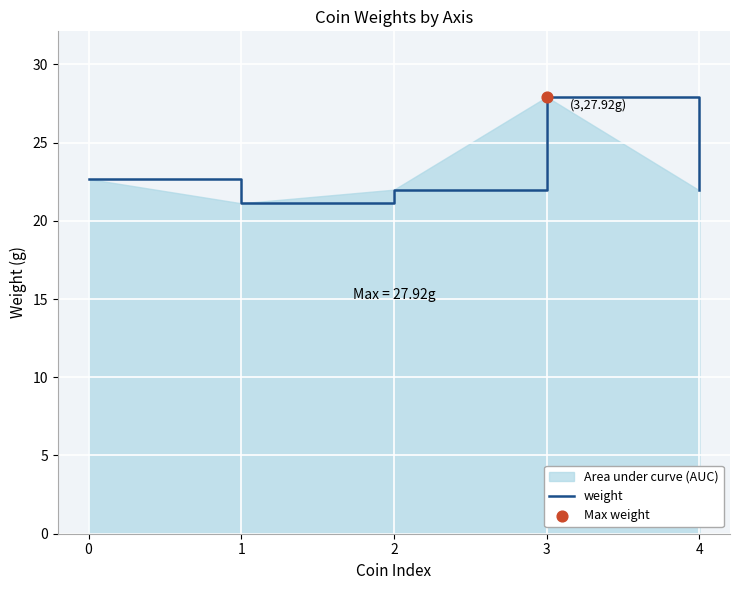

What is the change in value from 1 to 4?

+0.8